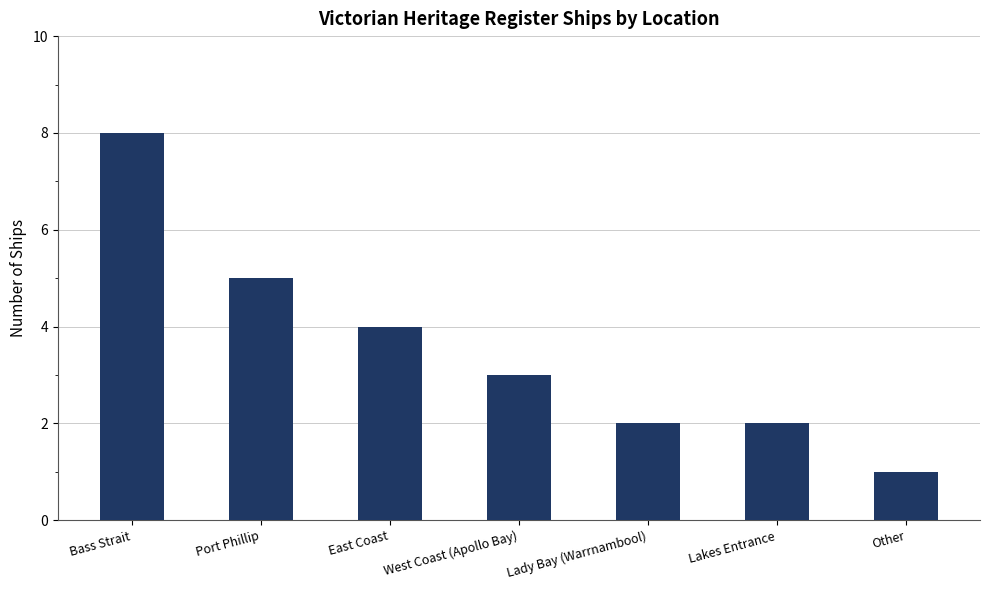

True or false: the data shows 1 at East Coast.

False